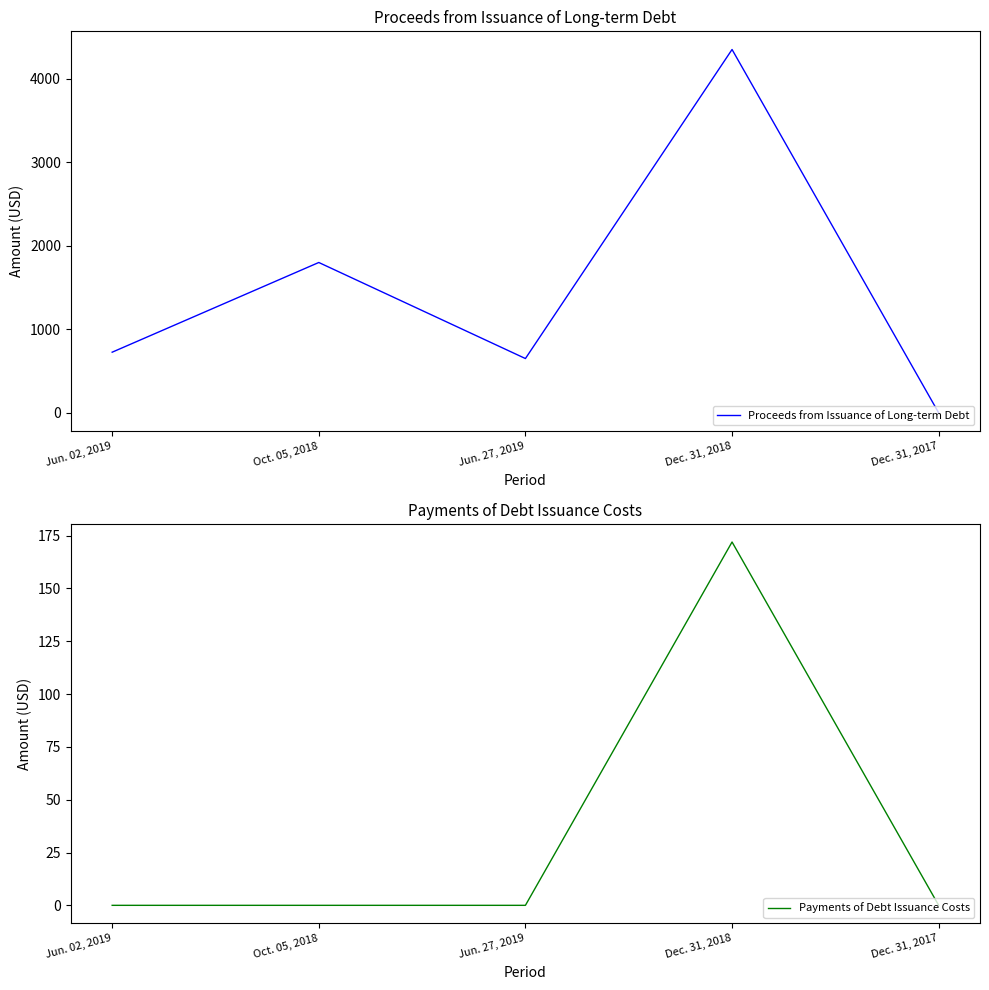

True or false: Proceeds from Issuance of Long-term Debt and Payments of Debt Issuance Costs cross at least once.

False